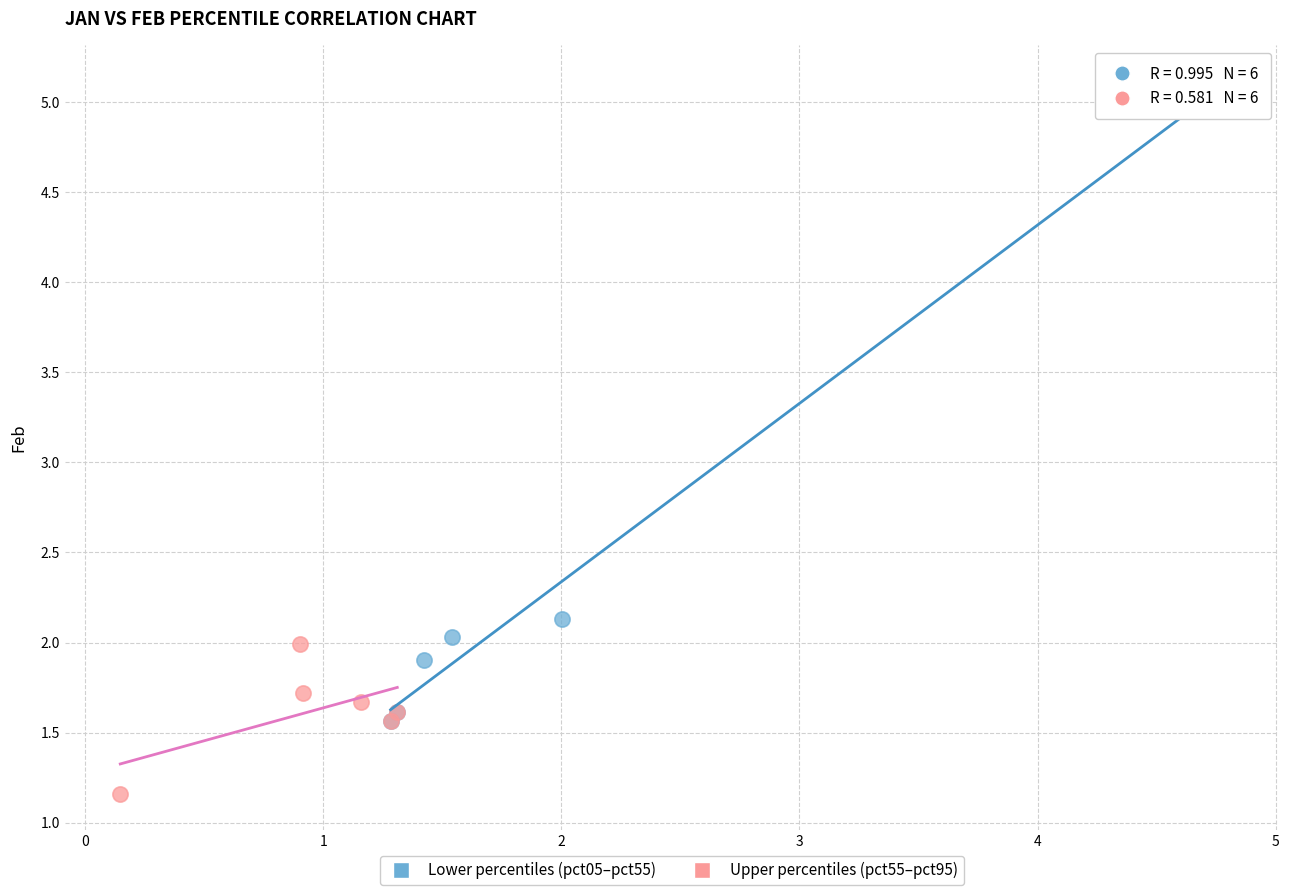

Which series reaches the minimum Y coordinate?

Upper percentiles (pct55–pct95)